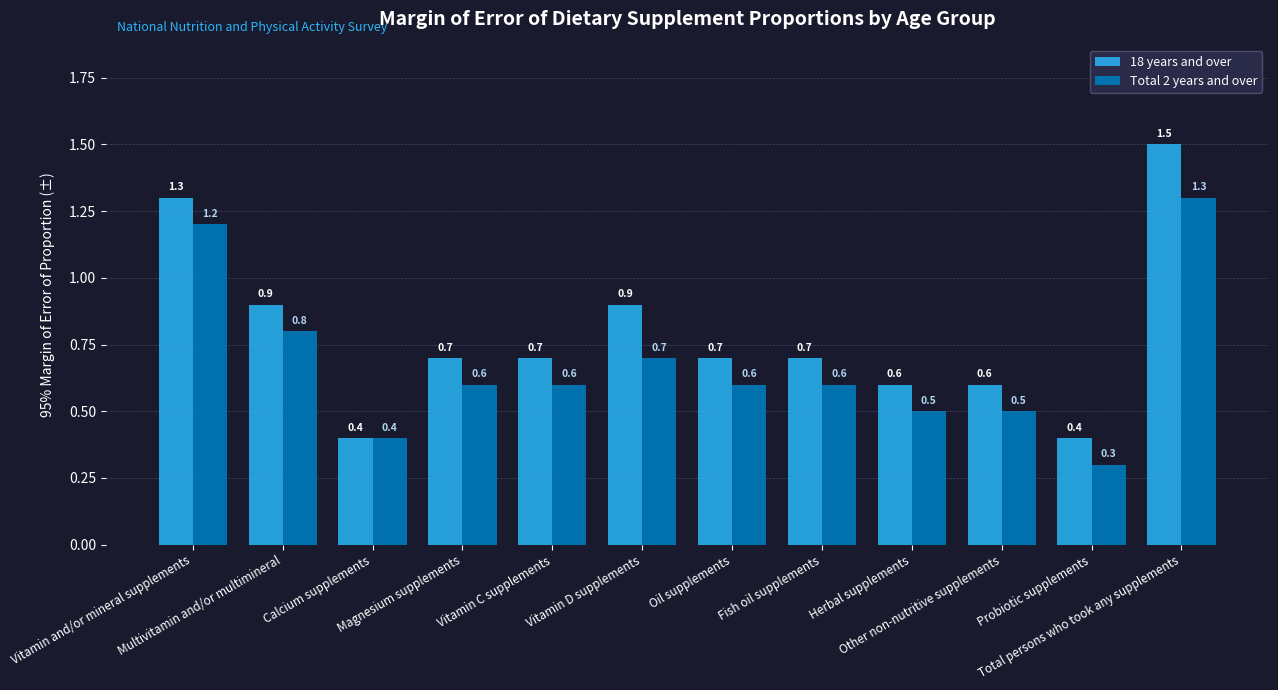

What is the difference between the second highest and second lowest values in the Total 2 years and over series?

0.8